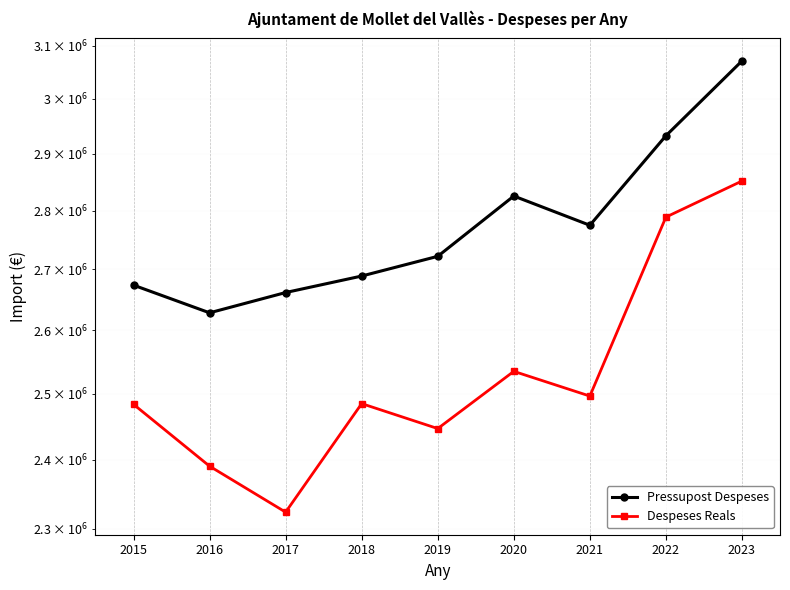

Reading left to right, what are all the values shown in this chart?

Pressupost Despeses: 2673815.1	2628489.8	2661645.3	2688932.5	2721896.9	2825240.0	2774655.6	2932507.4	3071270.6
Despeses Reals: 2483934.8	2390773.4	2323779.6	2485028.2	2446998.9	2535094.9	2496650.7	2788693.4	2851590.2